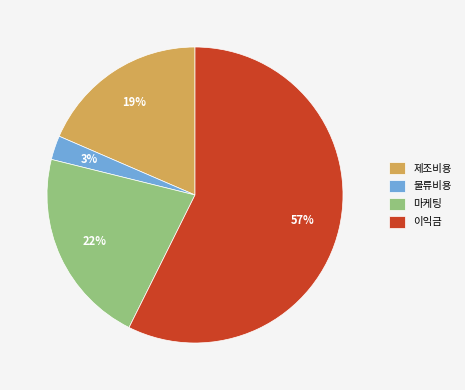

Is there a majority slice in this chart?

Yes